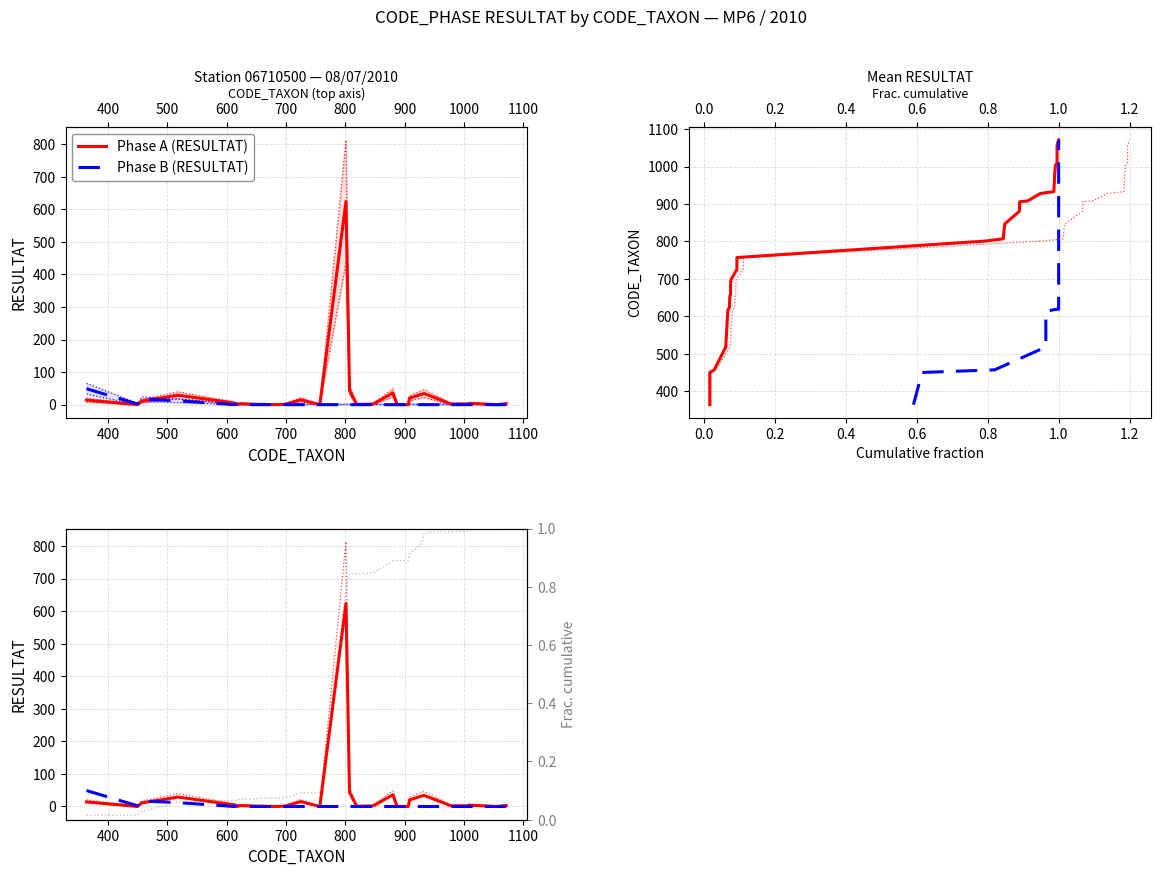

How many data points in Phase B (RESULTAT) are above 0?

6